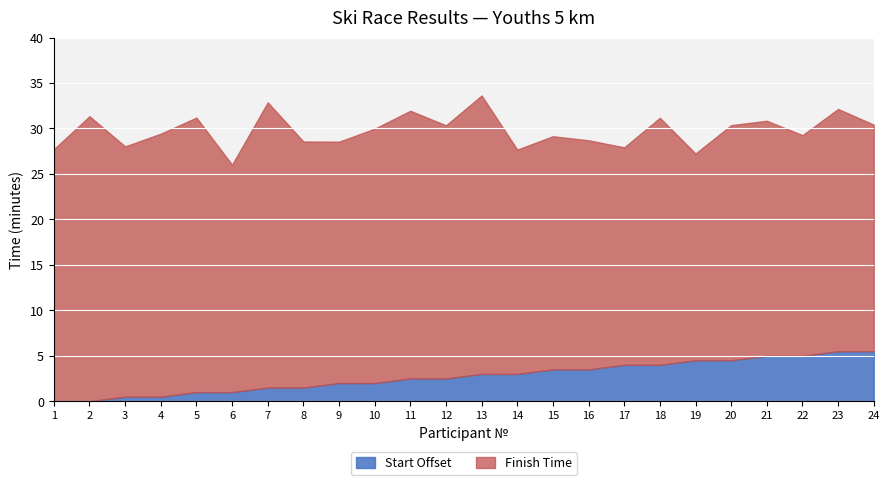

What is the sum of the Start Offset (min) values at 17 and 21?

9.0